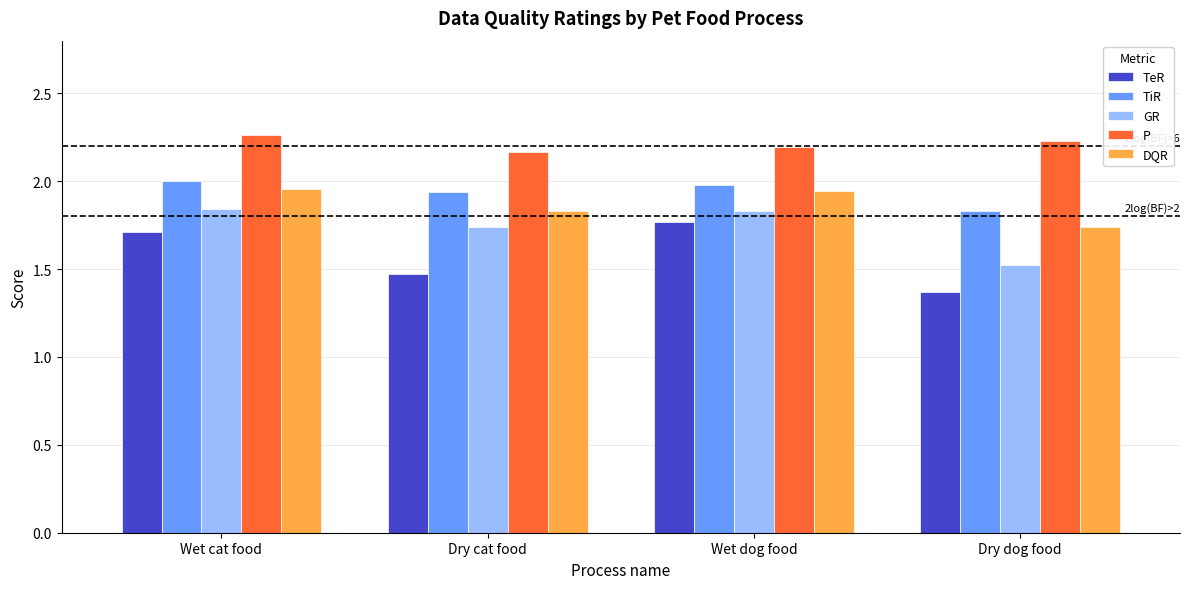

Count the number of data series in this chart.

5